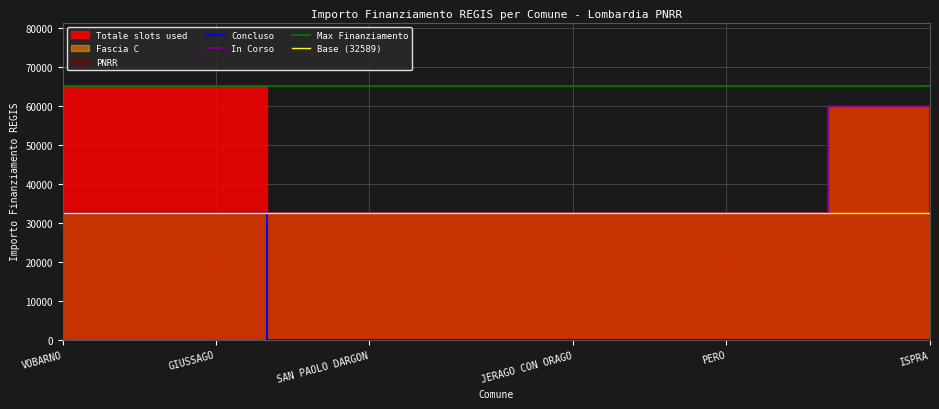

True or false: Fascia C and Concluso cross at least once.

False